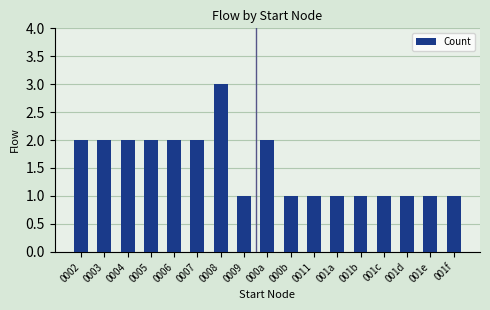

What is the ratio of the value at 0004 to the value at 001d?

2.0